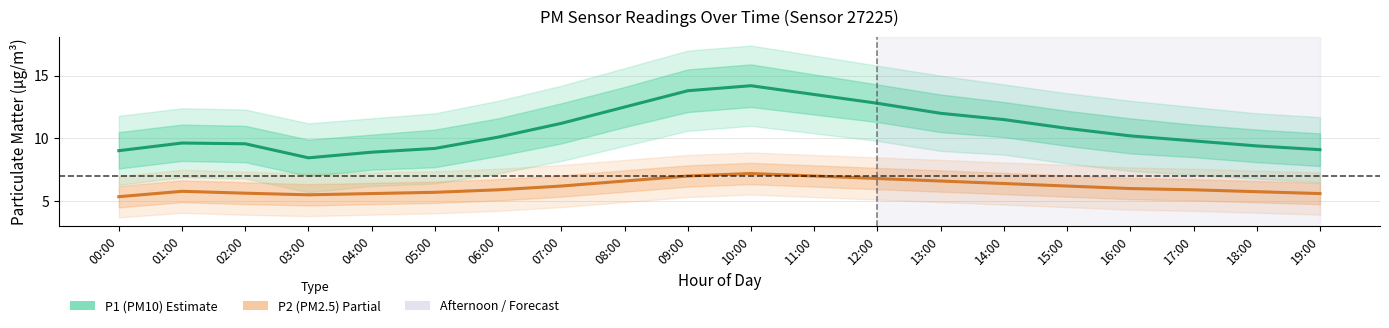

What is the approximate value of P2 (PM2.5) at 05:00?

5.7